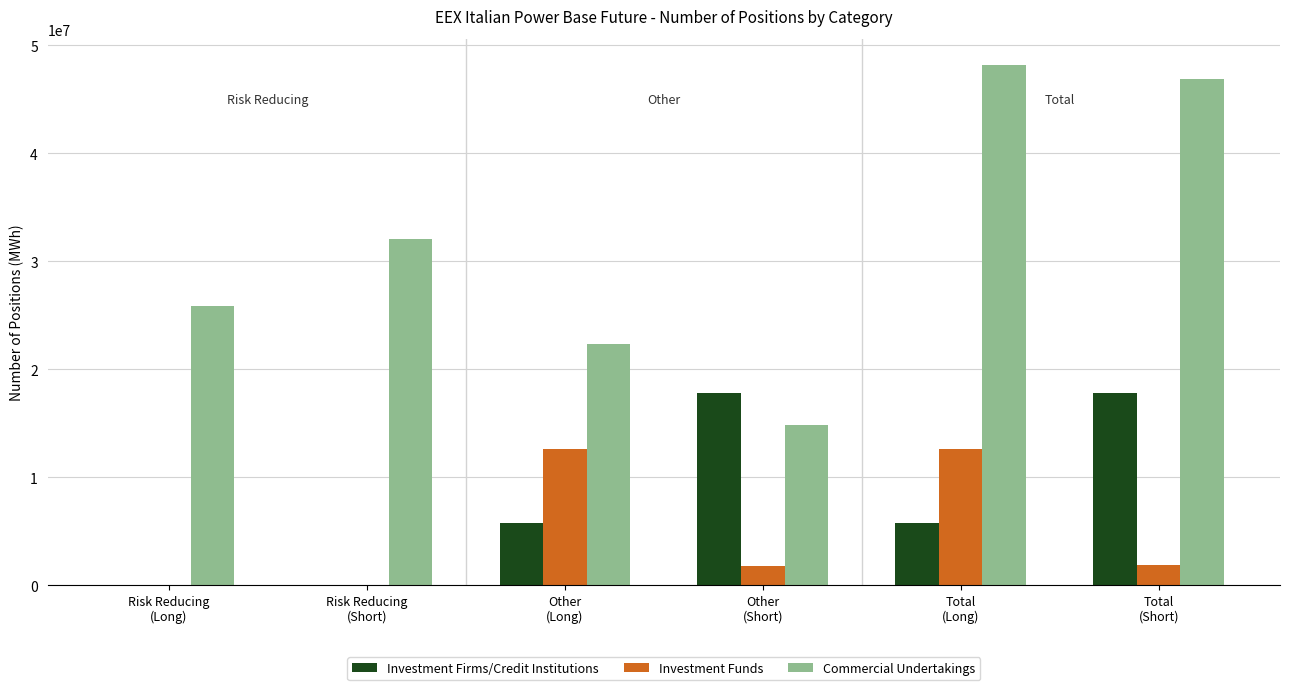

Which series has the largest total across all categories?

Commercial Undertakings